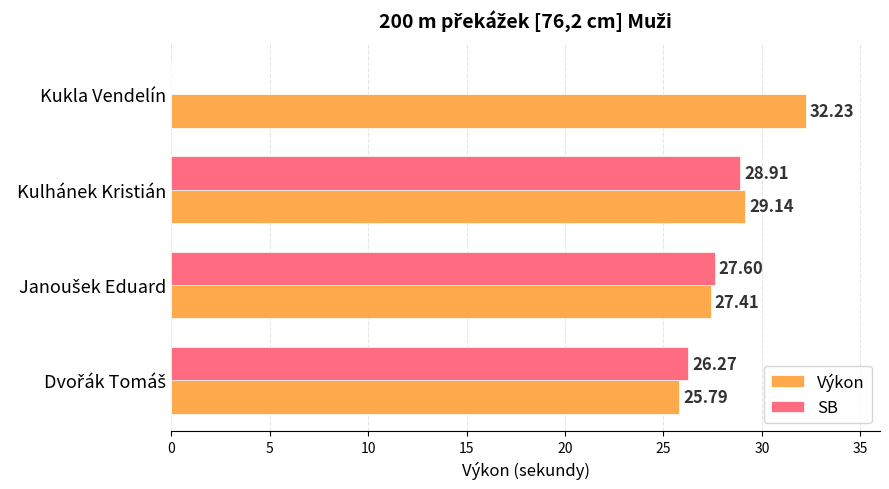

What is the highest value of the SB series?

28.9